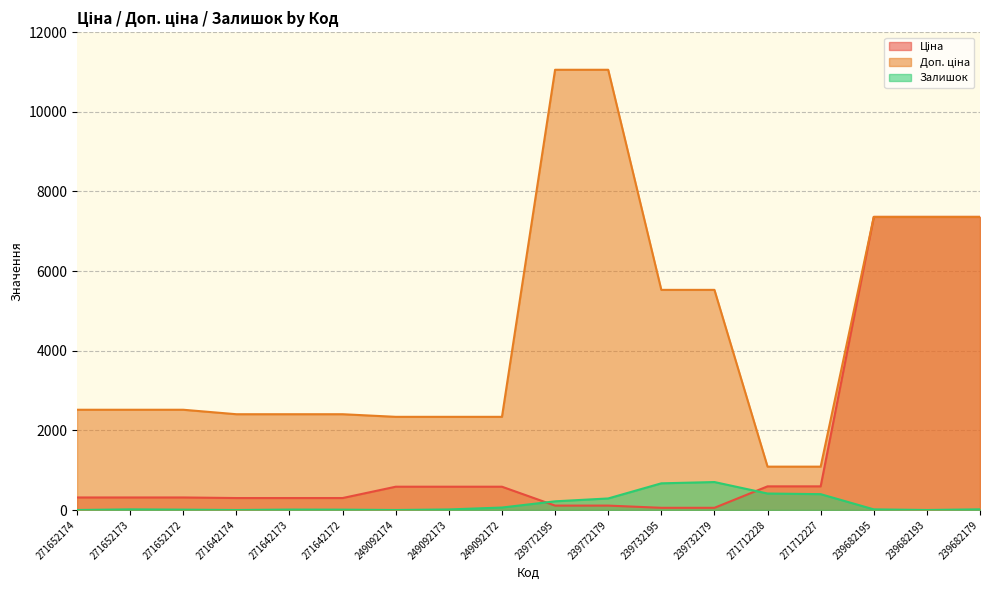

What is the lowest value of the Доп. ціна series?

1088.8